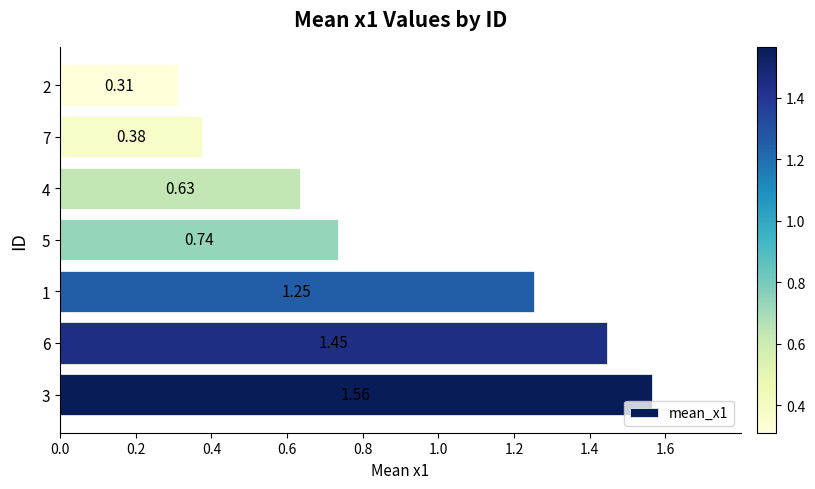

What is the difference between the second highest and minimum values?

1.1